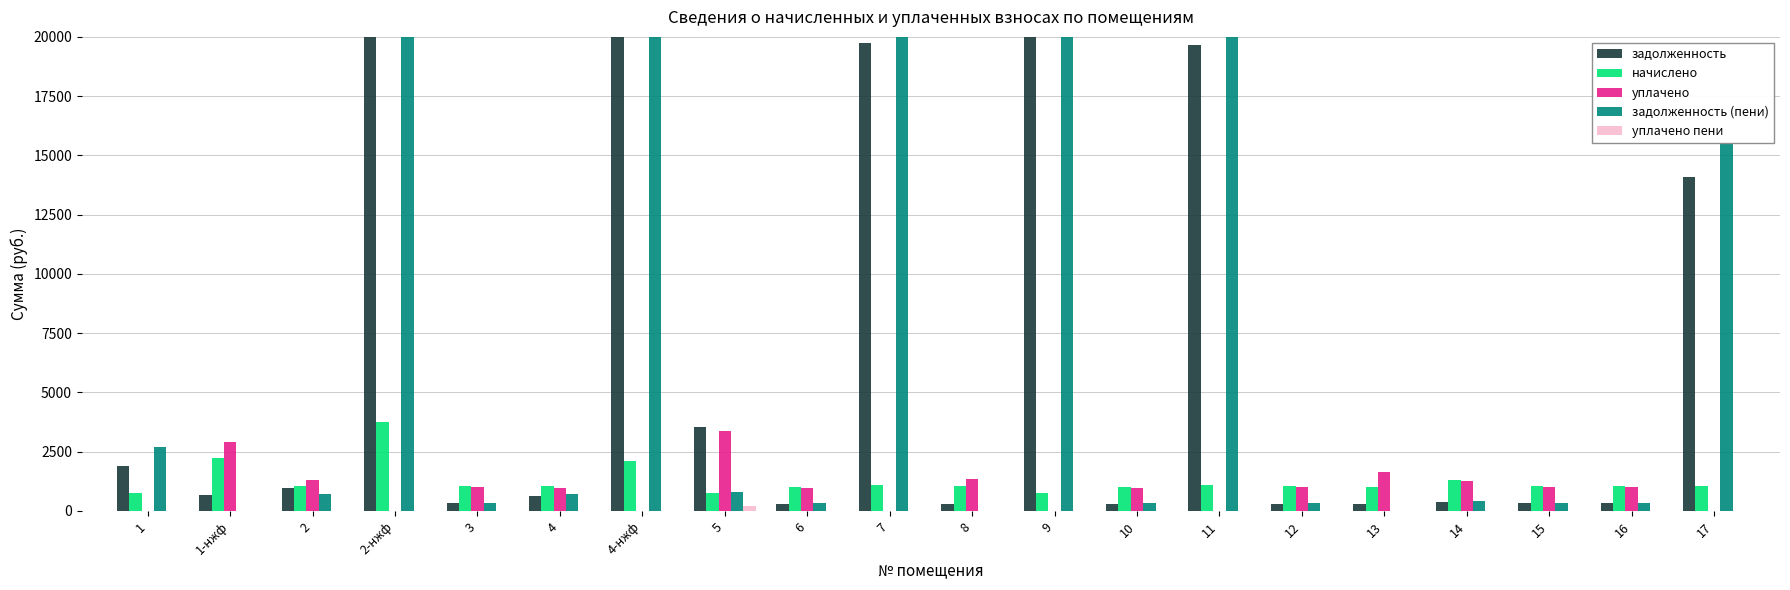

At which label is начислено closest to 2252?

1-нжф